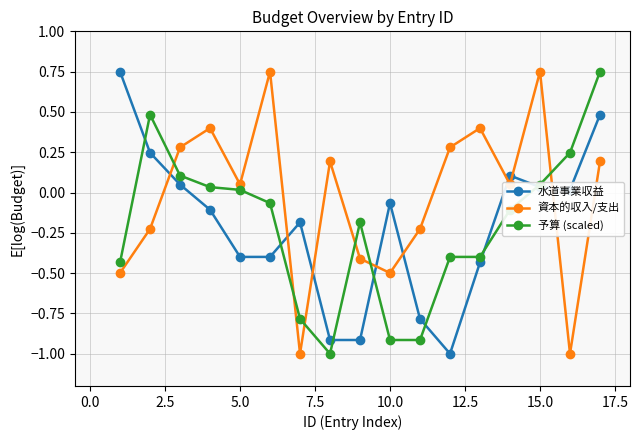

What are all the series names shown in the legend?

水道事業収益, 資本的収入/支出, 予算 (scaled)